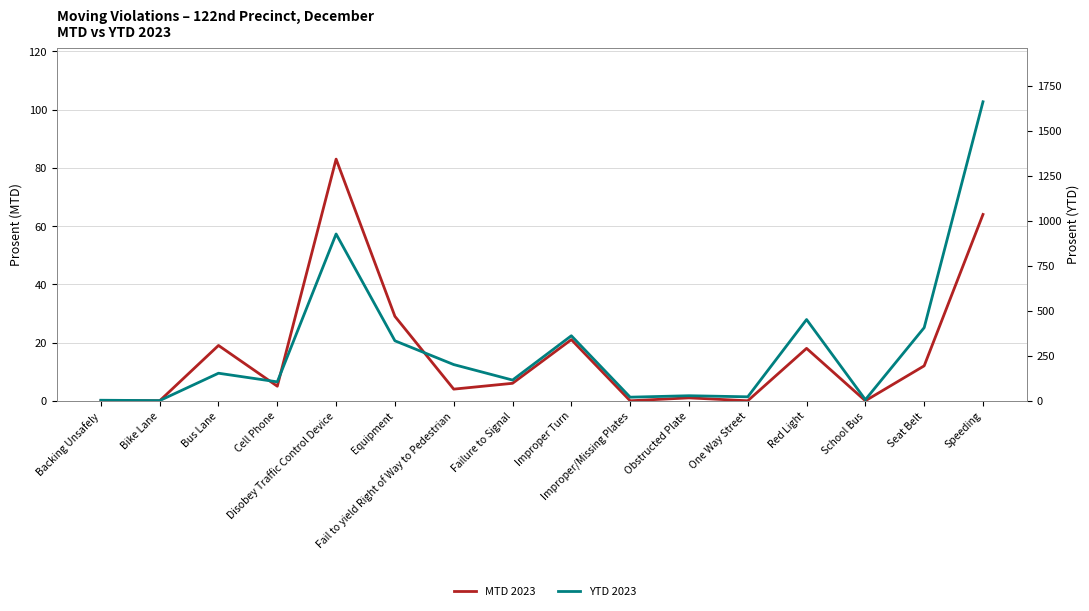

What is the total value across all series at Backing Unsafely?

3